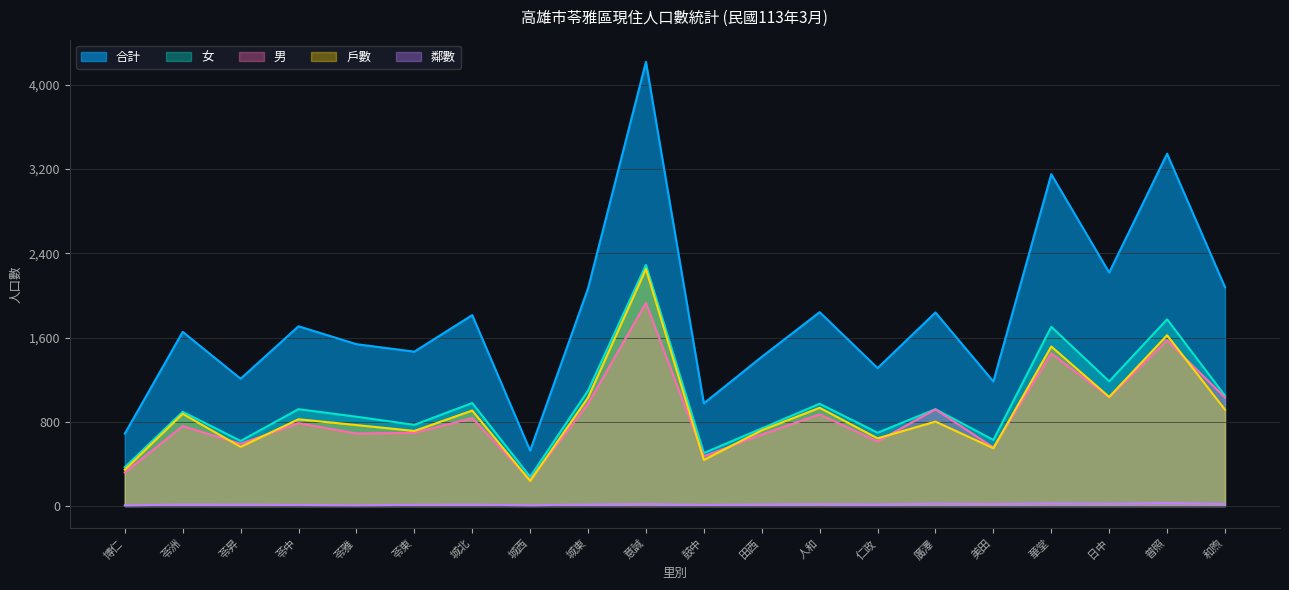

What position from the left is 普照?

19